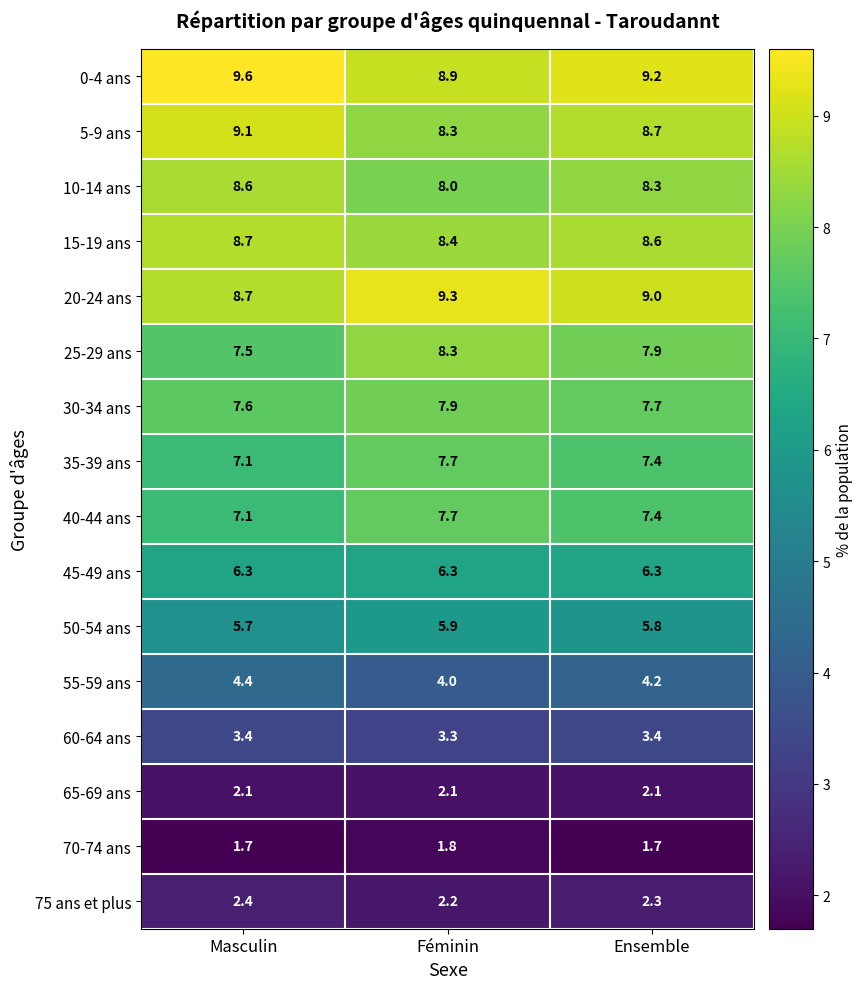

List the labels in order of 55-59 ans value, smallest first.

Féminin, Ensemble, Masculin